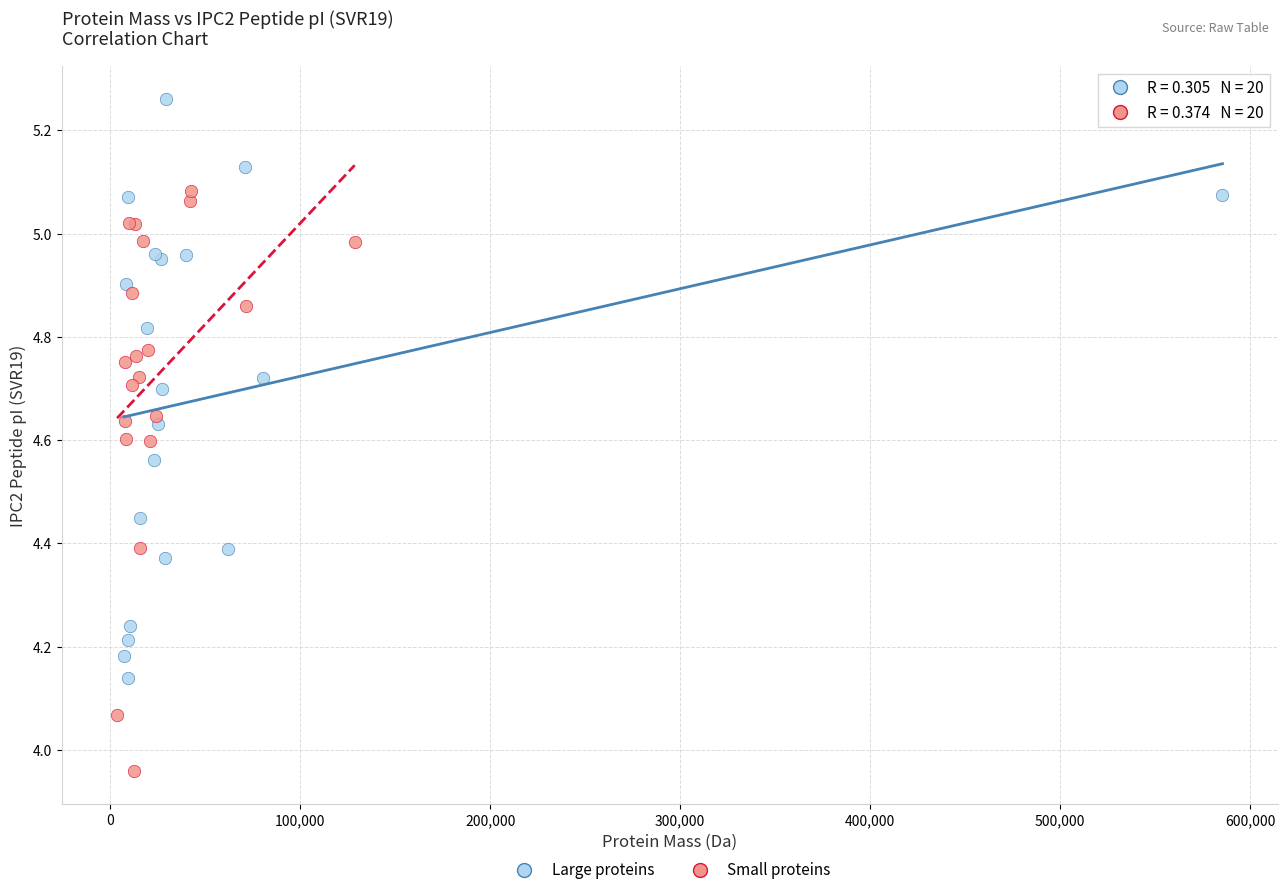

Which series reaches the minimum Y coordinate?

Small proteins